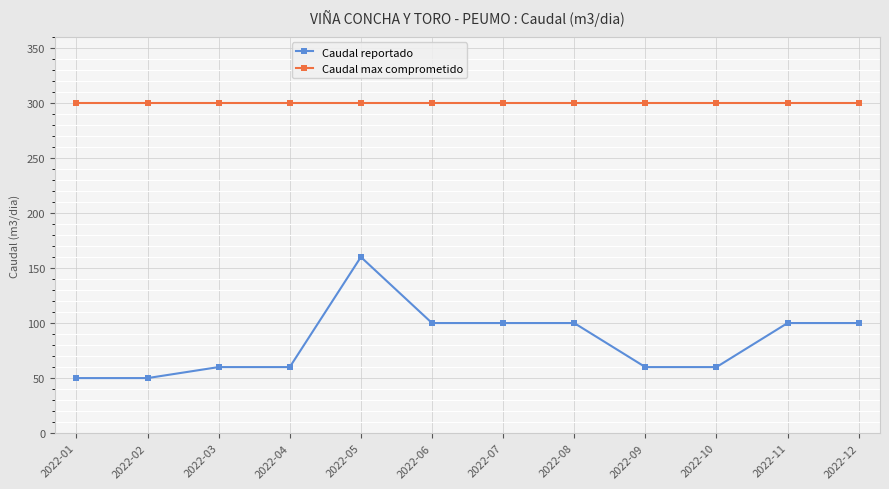

Which series has the widest spread of values?

Caudal reportado